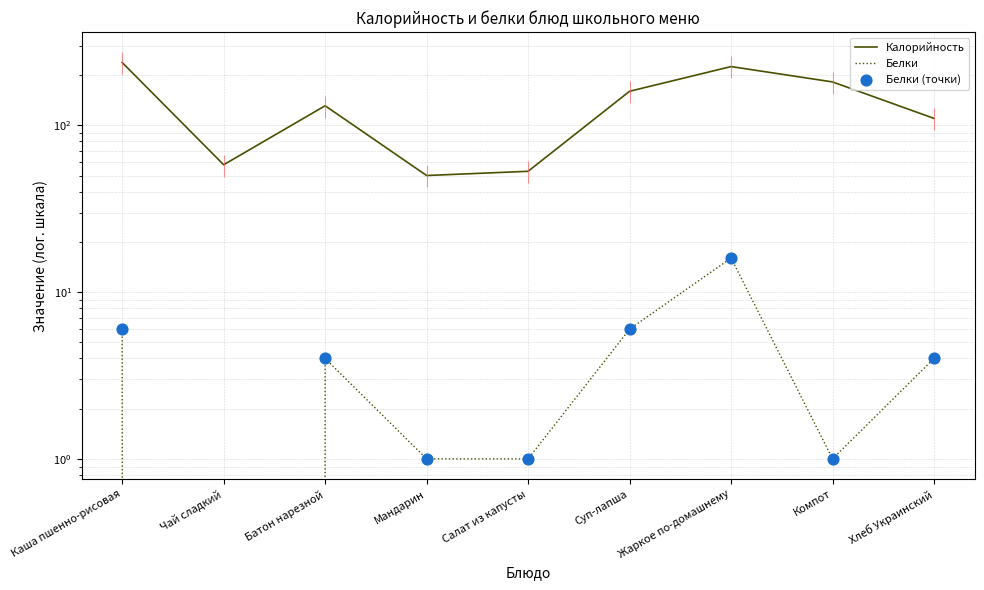

What are all the series names shown in the legend?

Калорийность, Белки, Белки (точки)